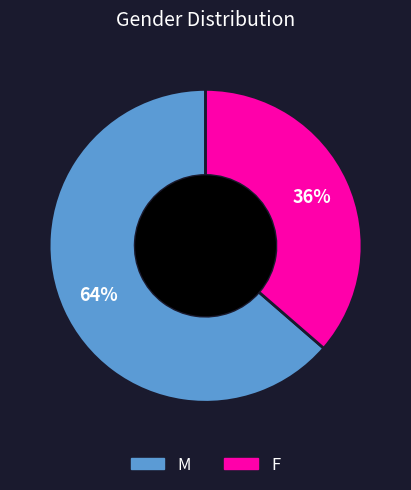

Which slice represents more than half of the pie?

M